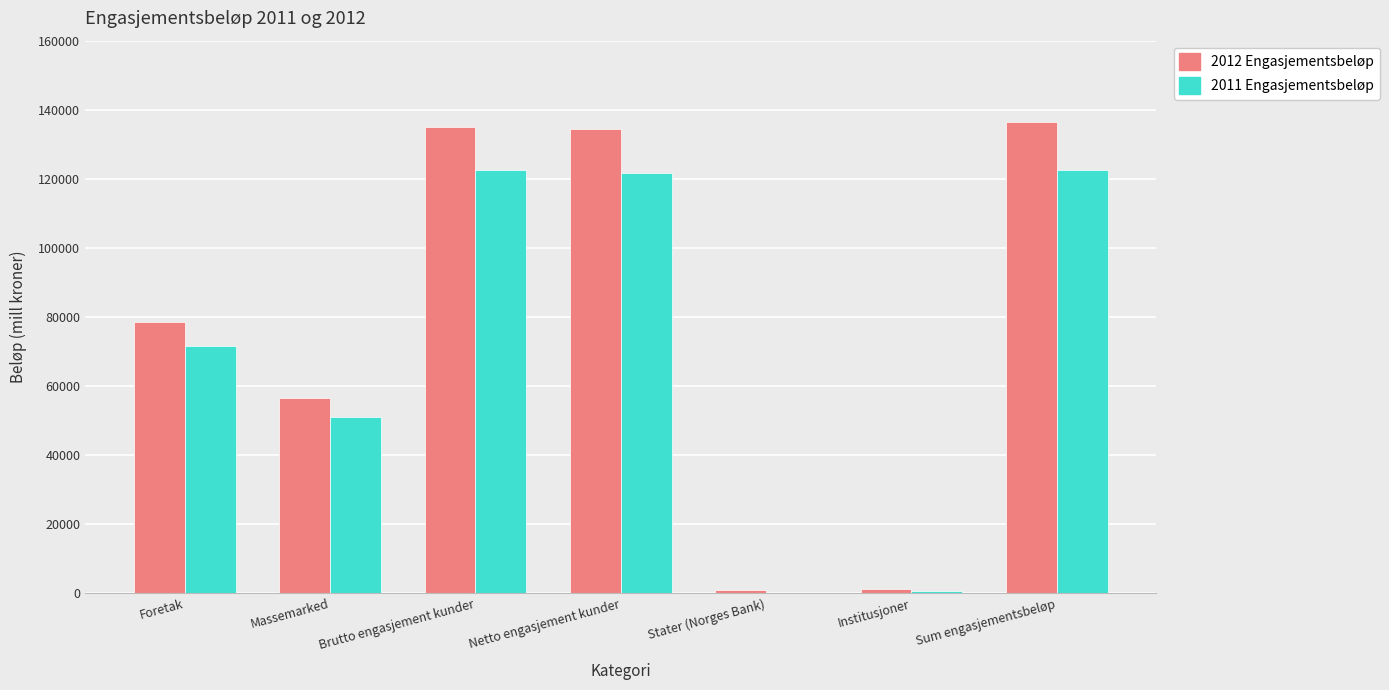

Count the number of categories in the chart.

7